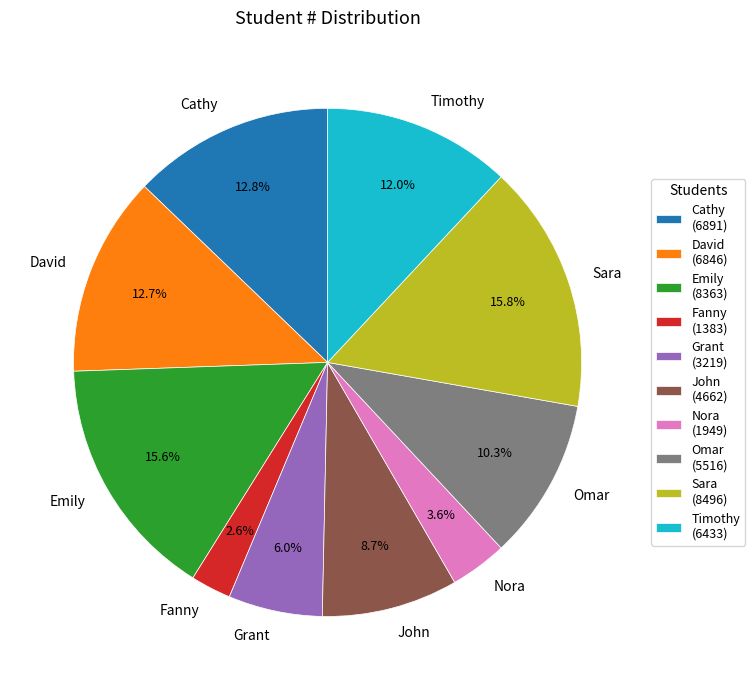

Is there a majority slice in this chart?

No